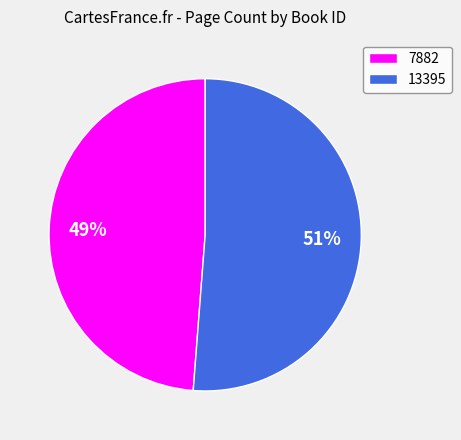

Which category accounts for the majority?

13395